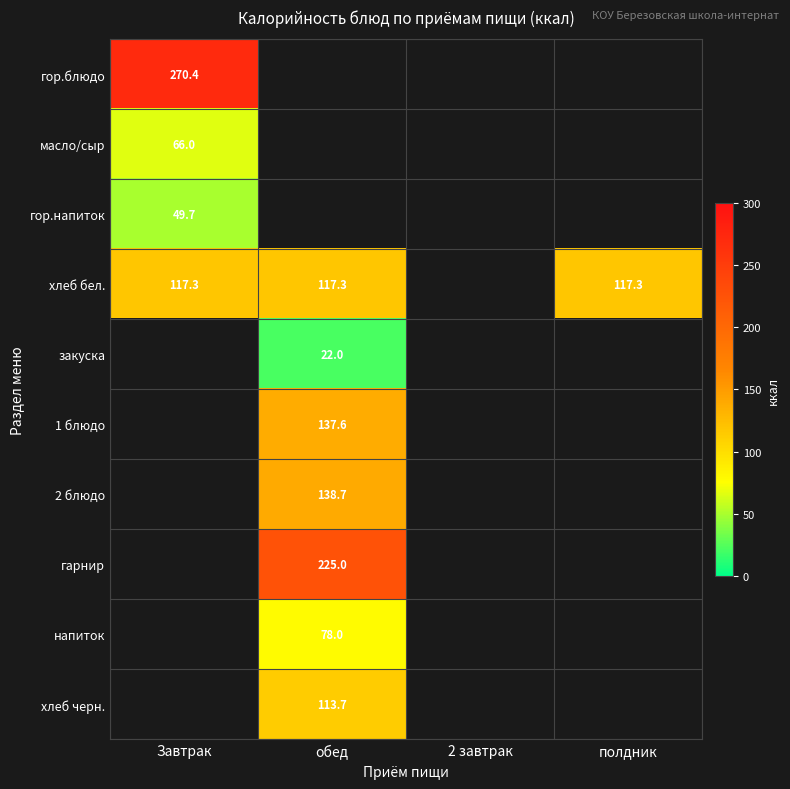

Is it true that напиток equals 78.0 at обед?

True